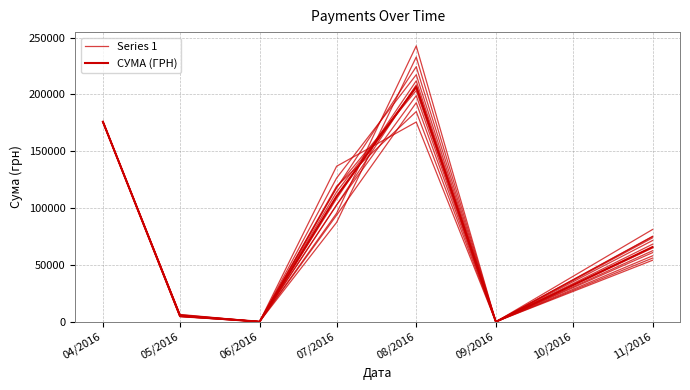

What are all the series names shown in the legend?

Series 1, СУМА (ГРН)